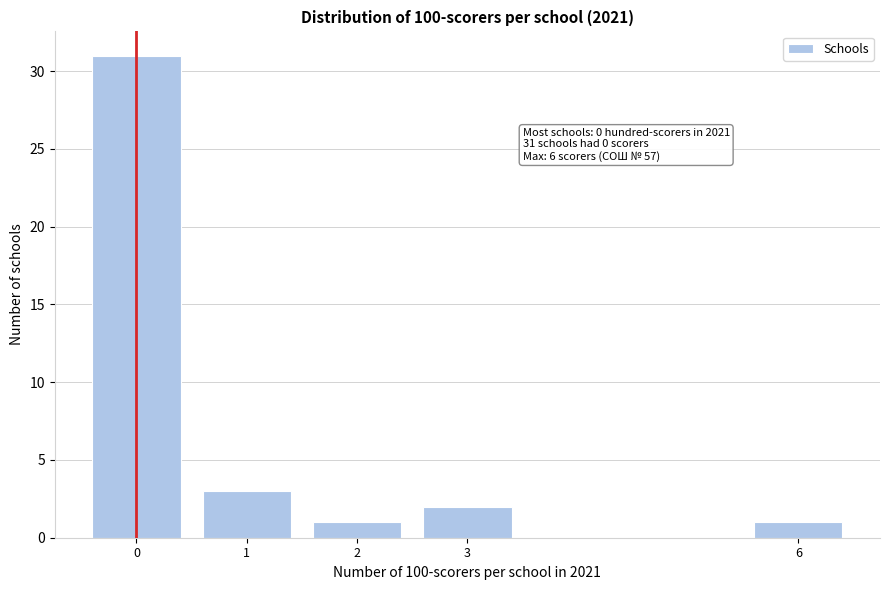

Reading left to right, transcribe all the data shown in this chart.

0=31	1=3	2=1	3=2	6=1